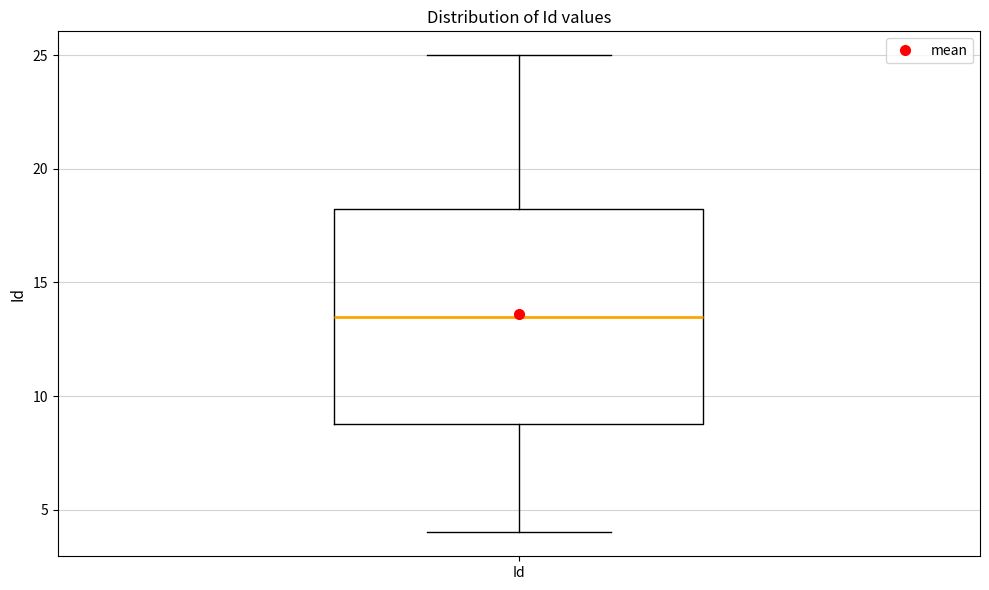

Transcribe this box plot: give where the median line is, the range the box spans, and where the two whiskers end, as read against the y-axis. The values are not printed on the chart, so give them approximately, as read against the axis.

median 13.5, box 9.0 to 18.5, whiskers 4.0 to 25.0